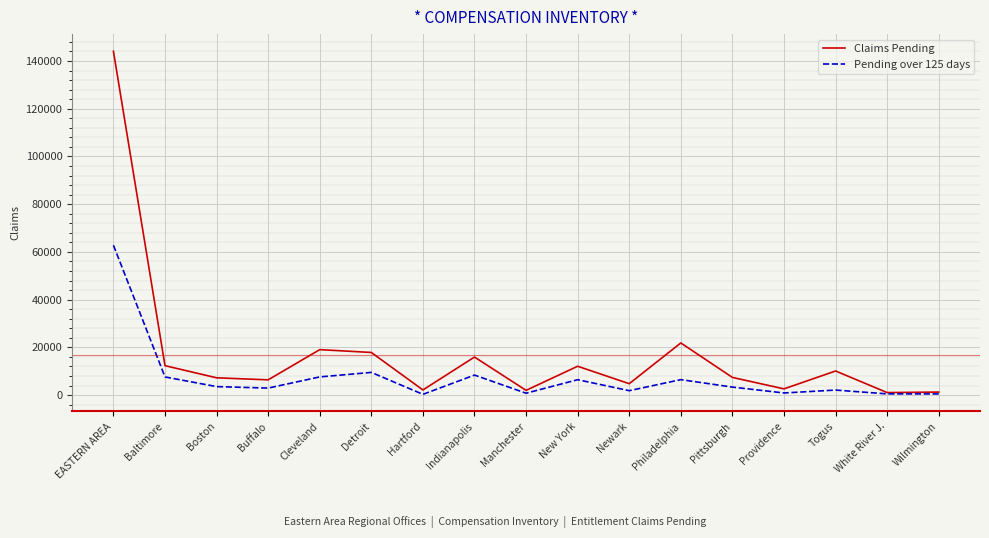

Is it true that Claims Pending equals 19636 at Baltimore?

False